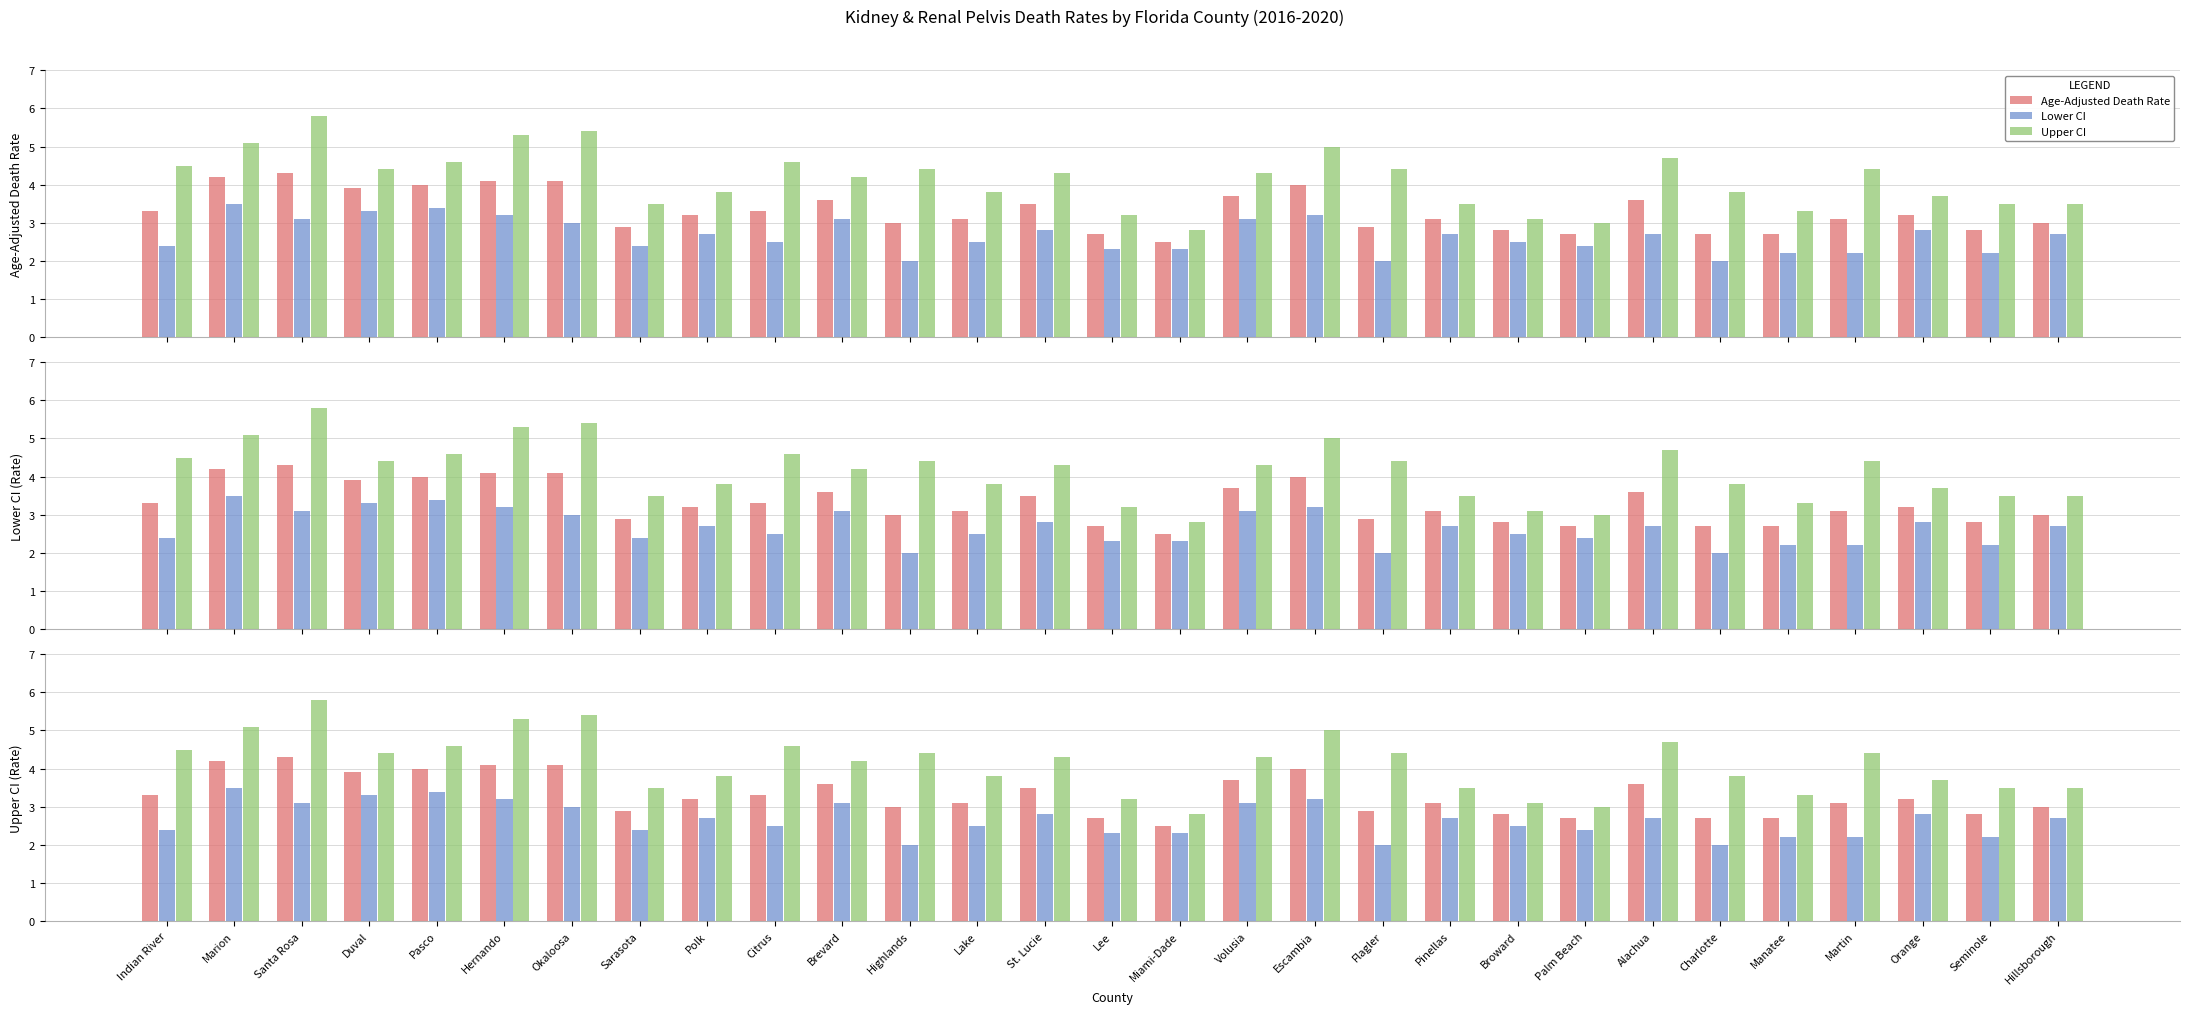

Rank the categories by Lower CI value from highest to lowest.

Marion, Pasco, Duval, Hernando, Escambia, Santa Rosa, Brevard, Volusia, Okaloosa, St. Lucie, Orange, Polk, Pinellas, Alachua, Hillsborough, Citrus, Lake, Broward, Indian River, Sarasota, Palm Beach, Lee, Miami-Dade, Manatee, Martin, Seminole, Highlands, Flagler, Charlotte